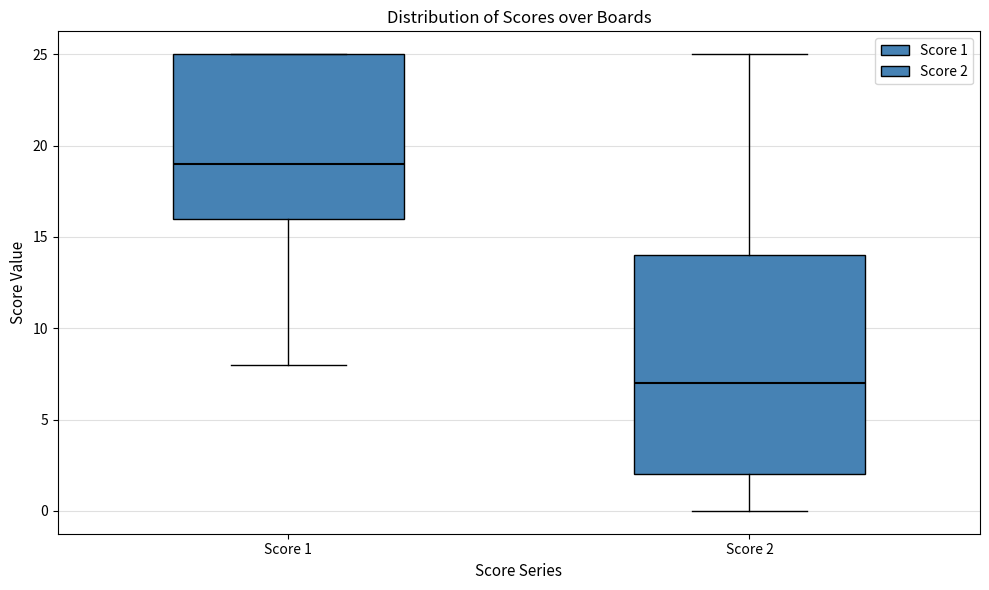

Comparing the boxes themselves (not the whiskers), which one is the tallest?

Score 2